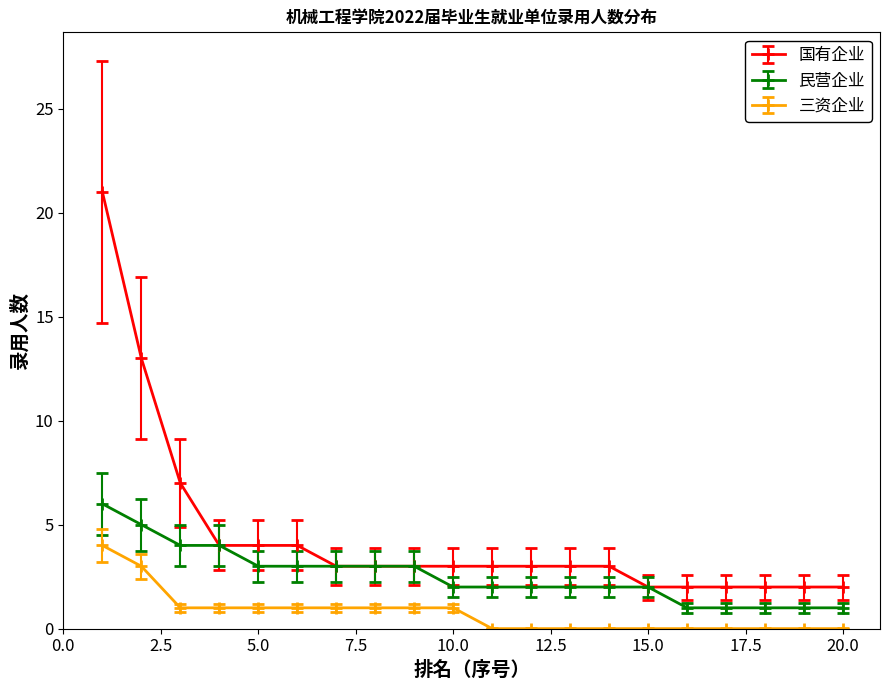

True or false: 国有企业 and 三资企业 cross at least once.

False